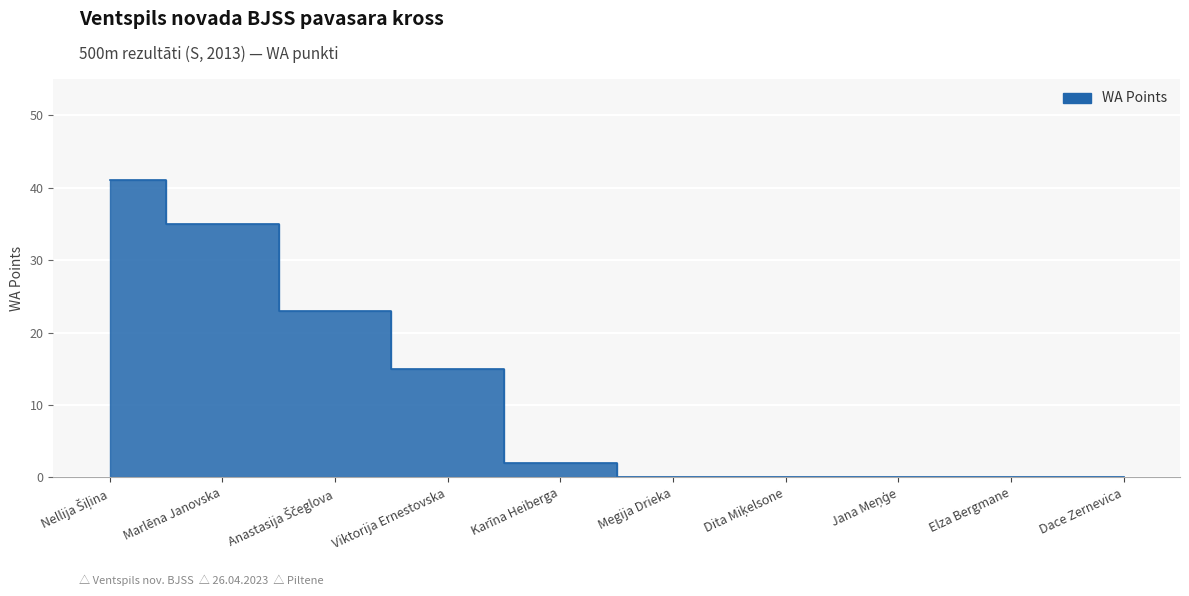

How many categories are shown in the chart?

10